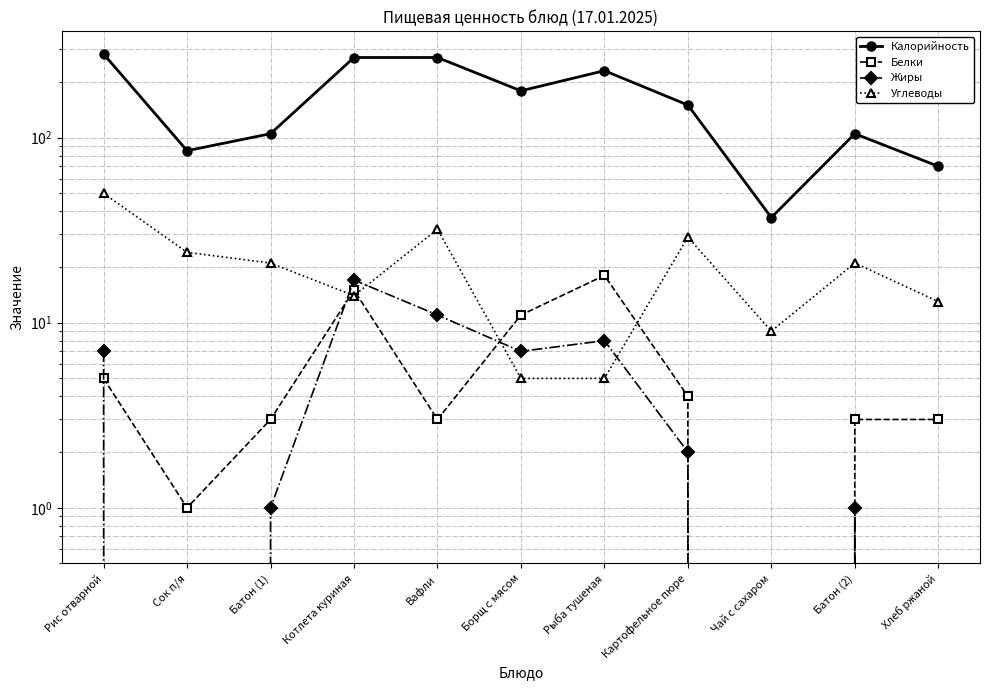

Which label corresponds to the smallest value in the chart?

Чай с сахаром